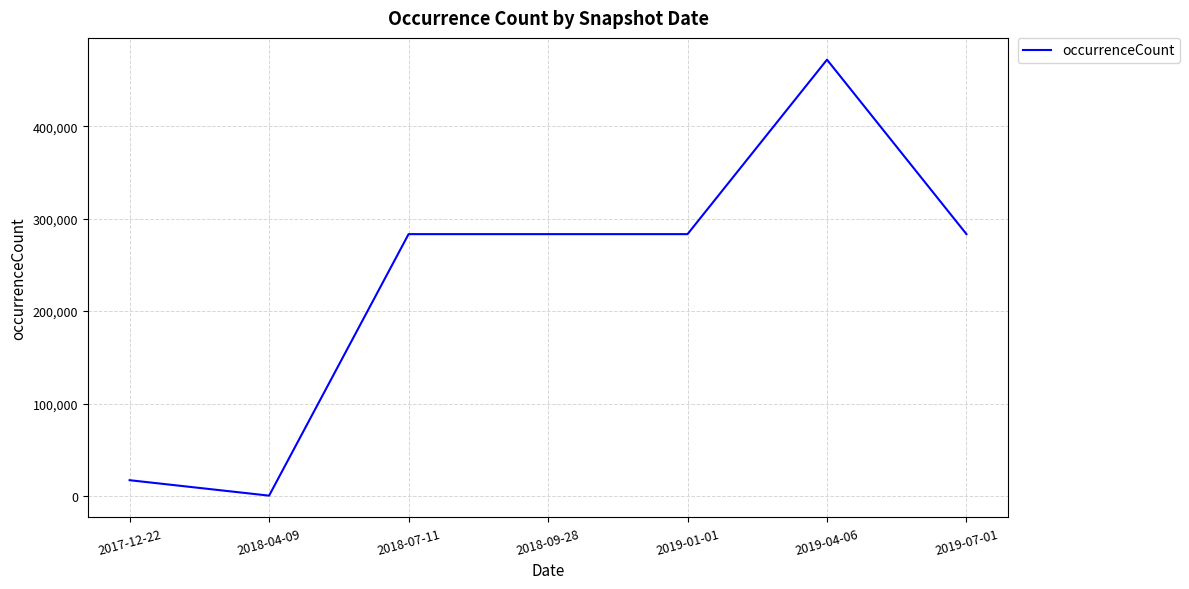

Is it true that the value at 2018-07-11 is 283269?

True